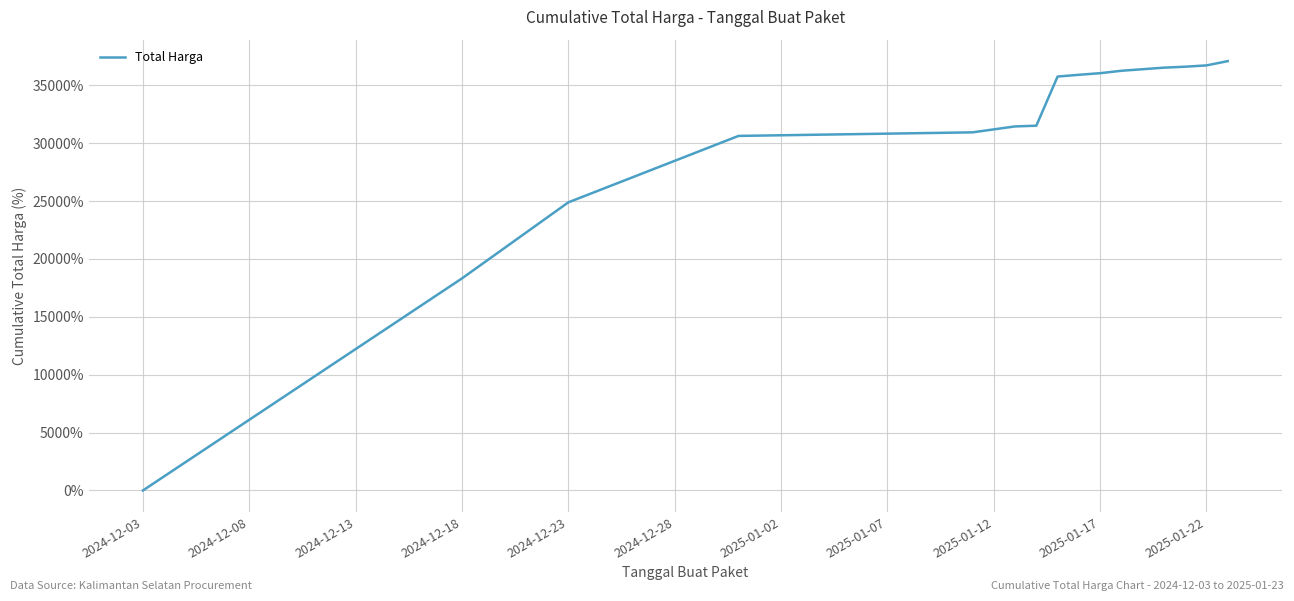

What is the greatest value displayed?

37083.7